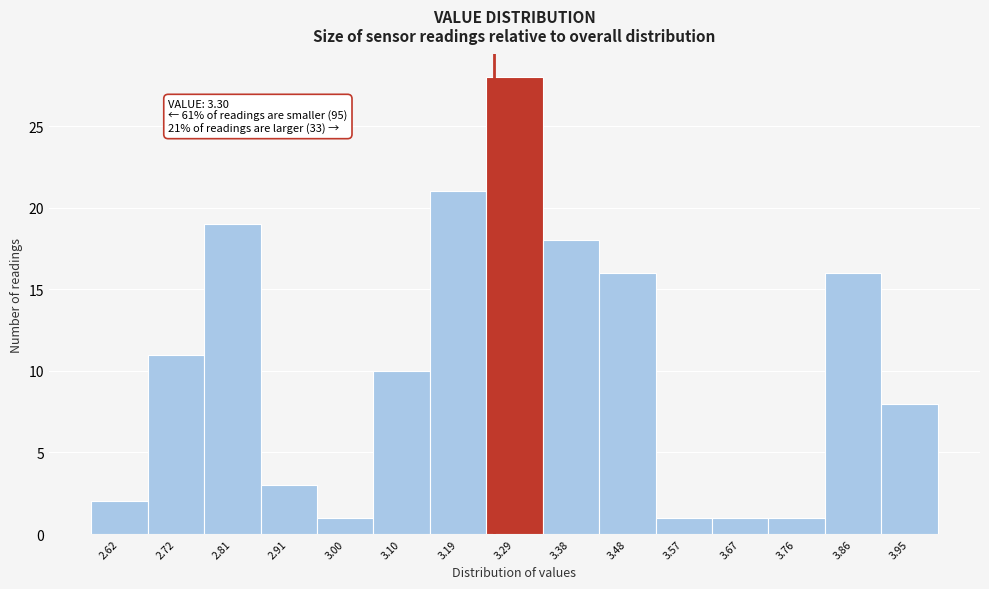

Reading left to right, transcribe all the data shown in this chart.

2.62=2	2.72=11	2.81=19	2.91=3	3.00=1	3.10=10	3.19=21	3.29=28	3.38=18	3.48=16	3.57=1	3.67=1	3.76=1	3.86=16	3.95=8